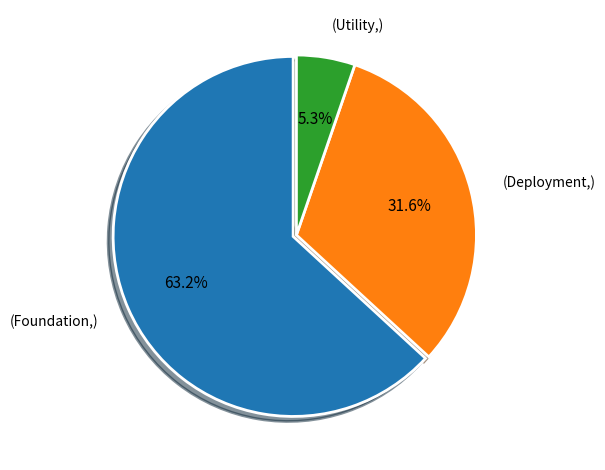

Which slice represents more than half of the pie?

(Foundation,)